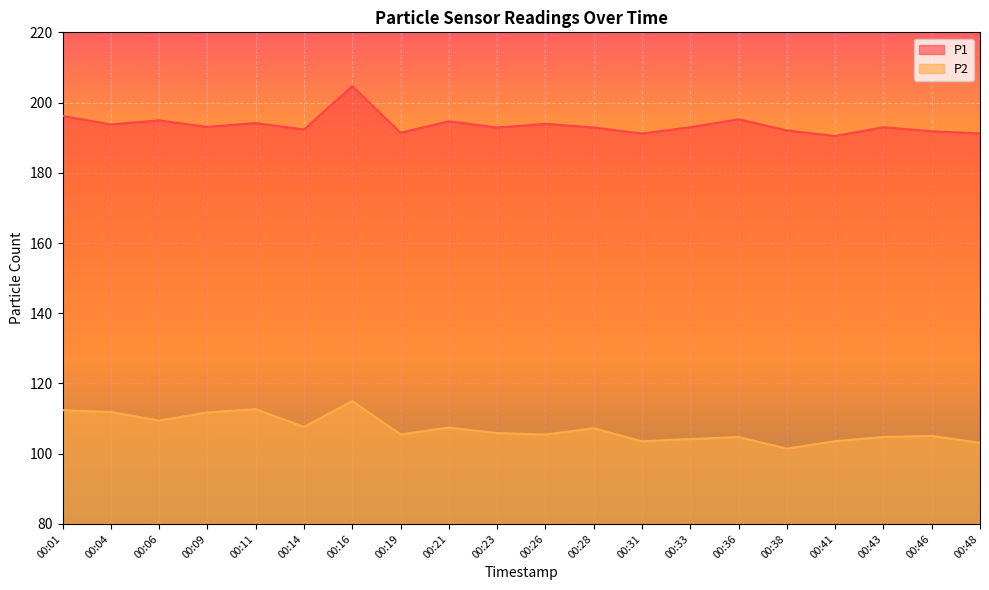

True or false: P2 and P1 intersect in this chart.

False